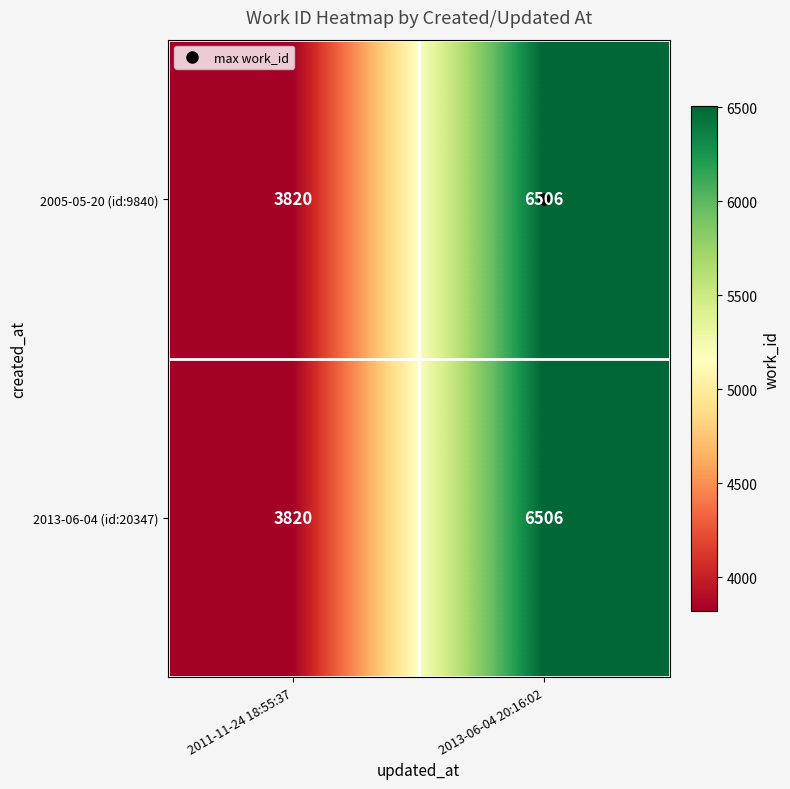

What is the approximate value of 2013-06-04 (id:20347) at 2011-11-24 18:55:37?

3820